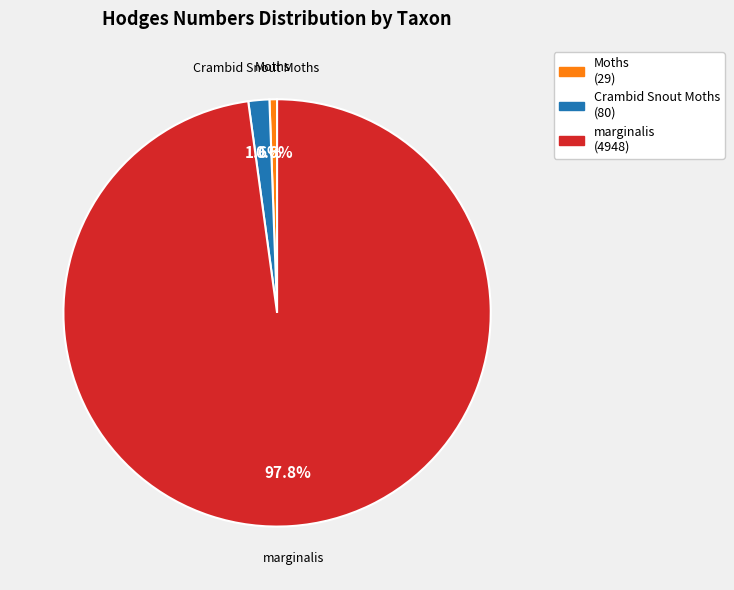

Between Moths and marginalis, which is larger?

marginalis